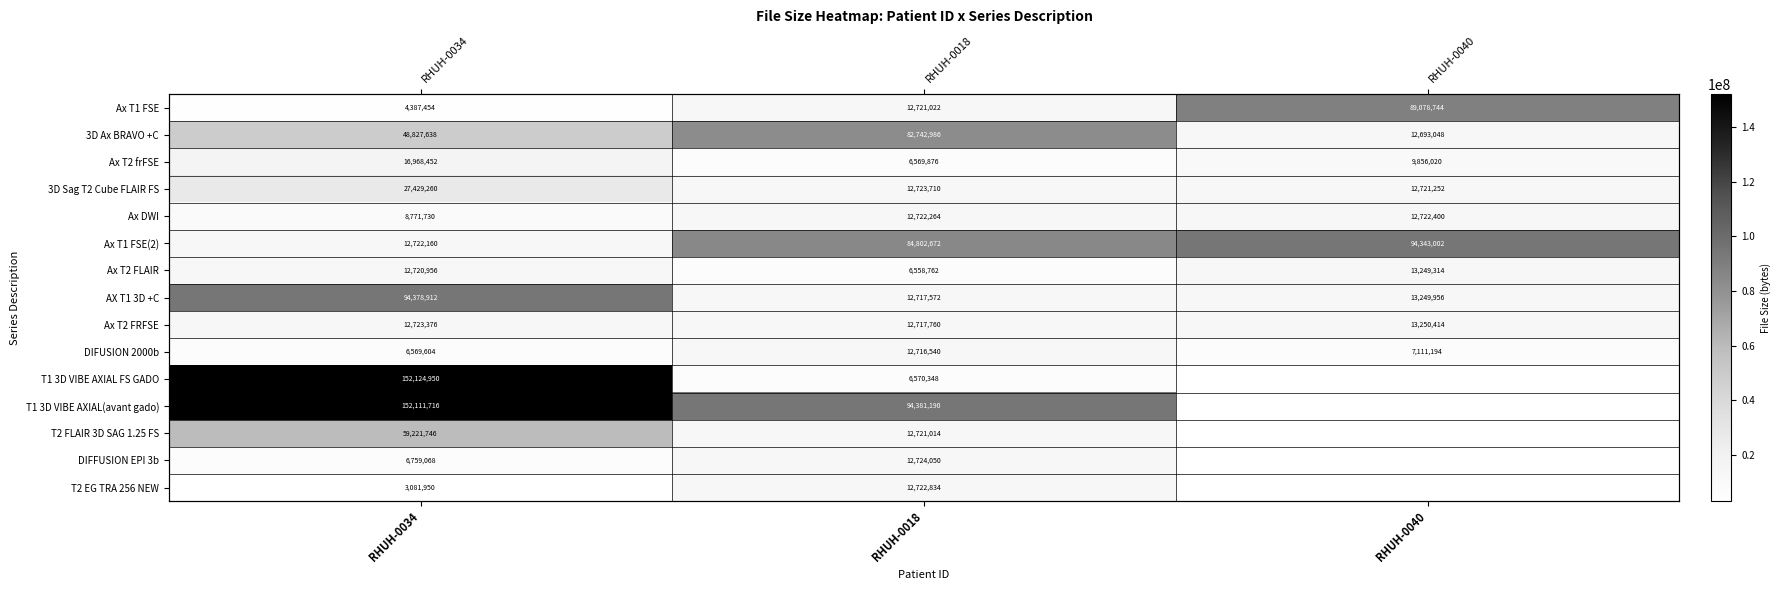

What is the lowest value of the Ax T2 frFSE series?

6569876.0